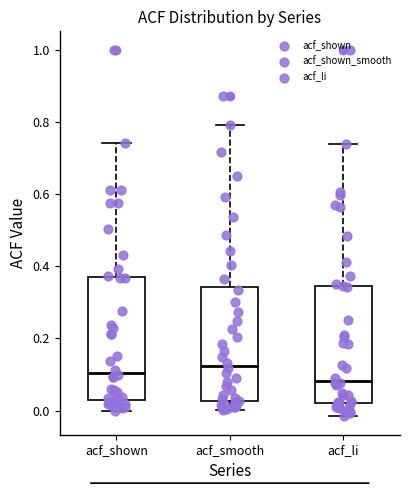

Which box's median line is the lowest?

acf_li